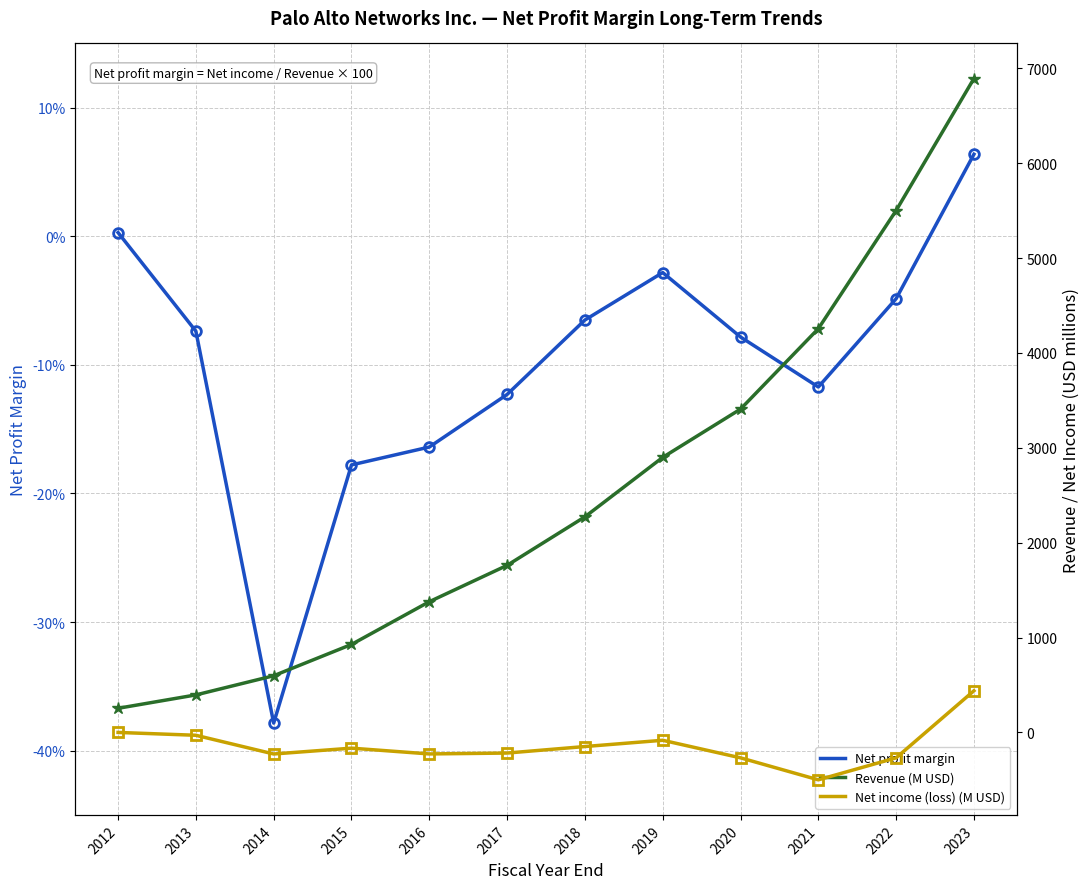

Which series has the largest range (max minus min)?

Revenue (M USD)